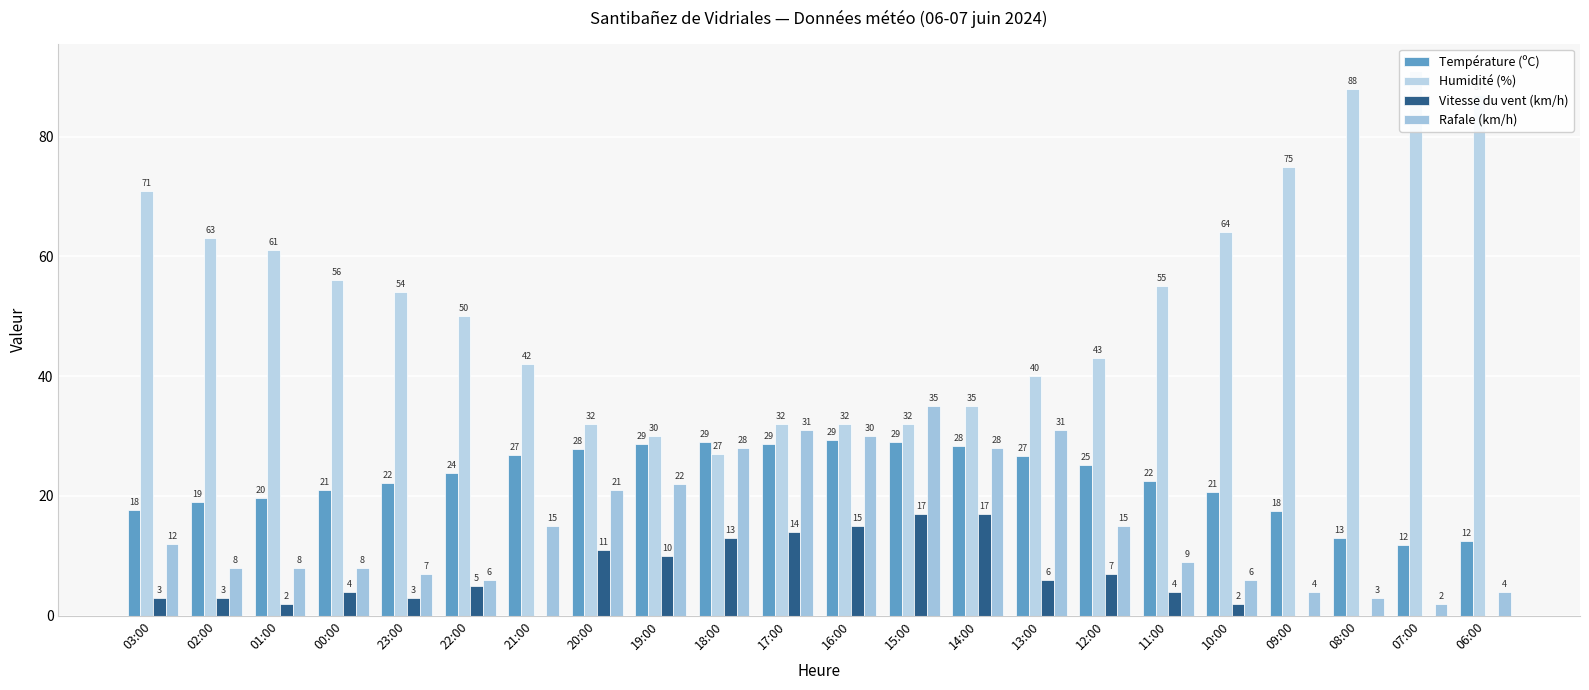

How many bars are there in total?

88